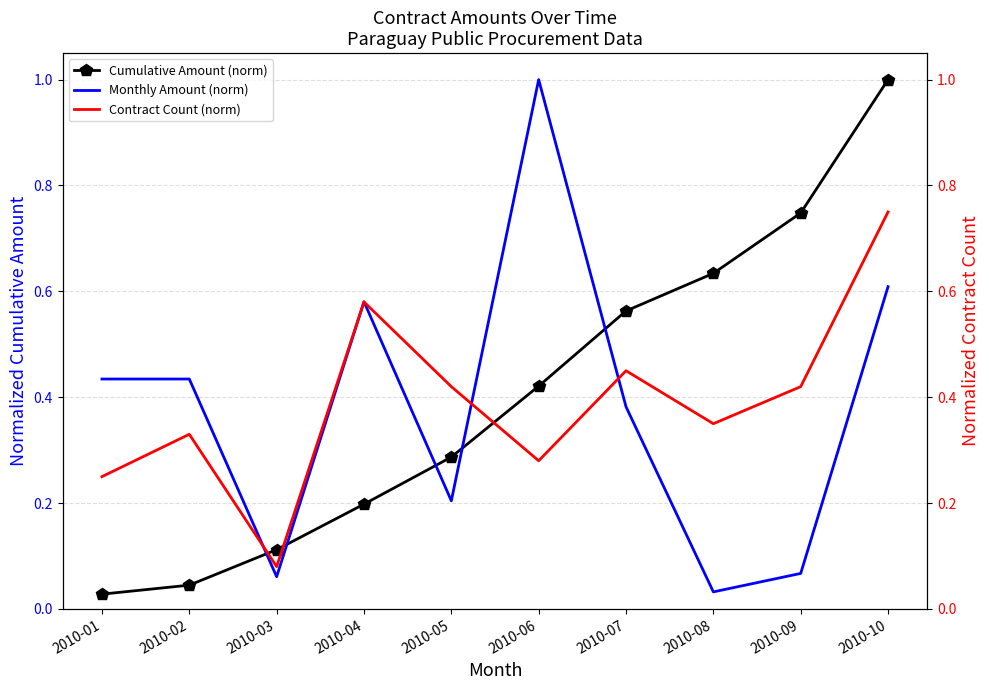

The Monthly Amount (norm) series shows 0.6 at 2010-10. True or false?

True